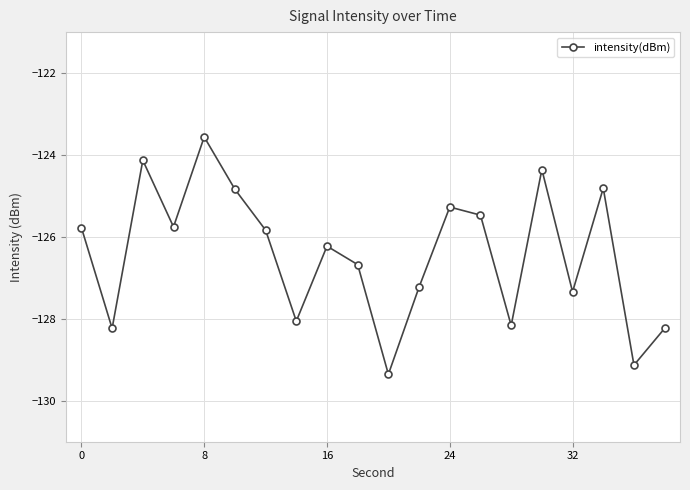

True or false: there are more than 1 points higher than both neighbors.

True